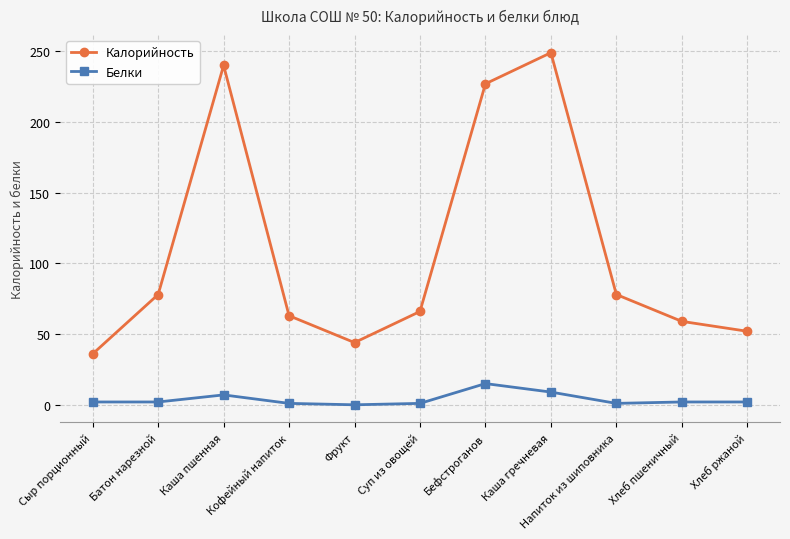

What is the label of the 10th point from the right?

Батон нарезной